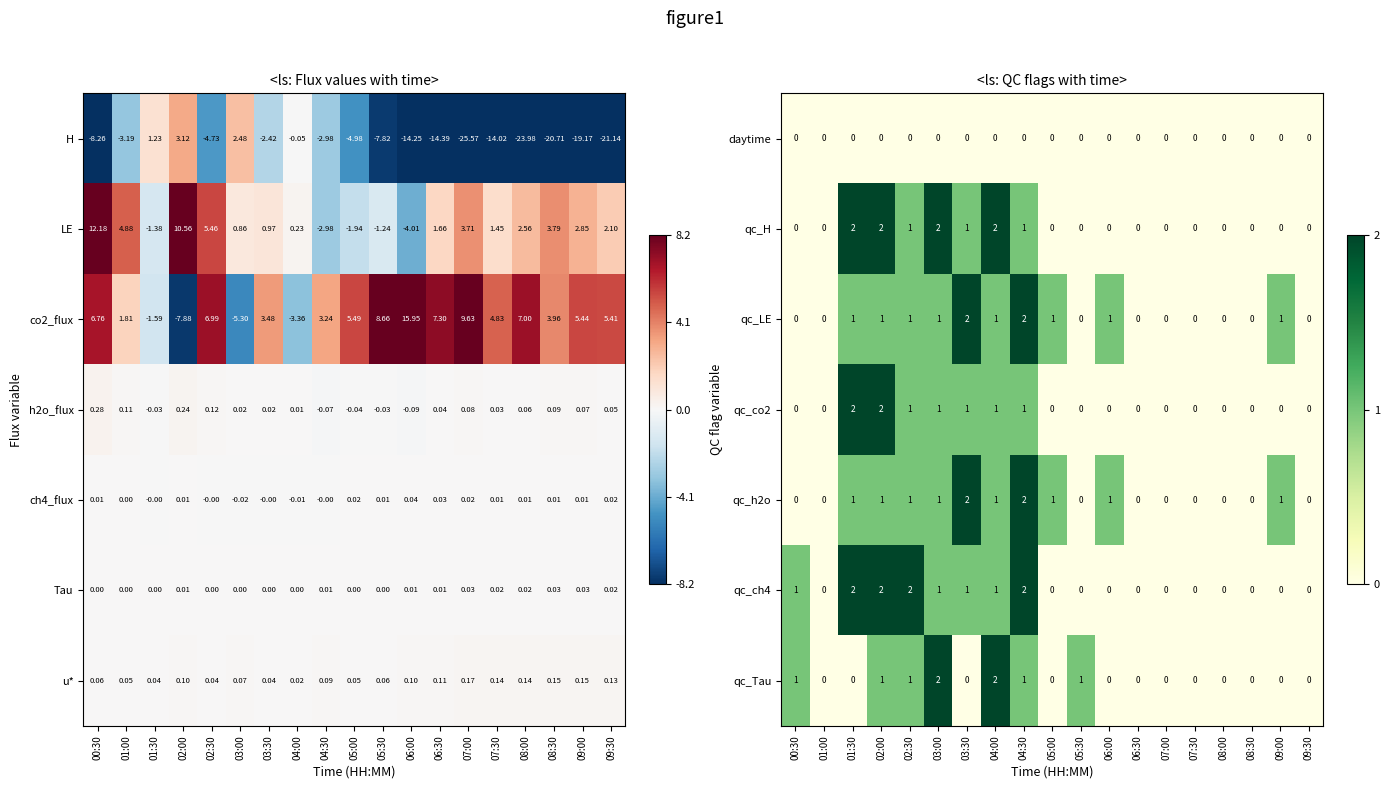

True or false: daytime has a value of 0 at 05:30.

True